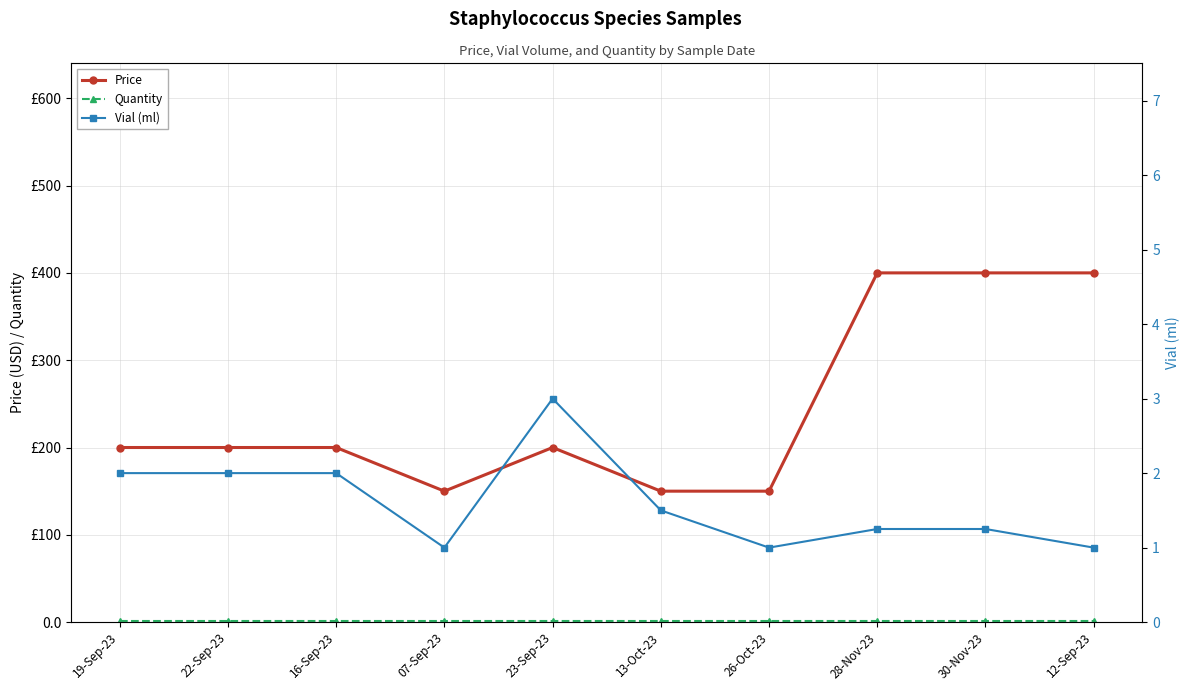

Between 16-Sep-23 and 19-Sep-23, which is larger?

16-Sep-23